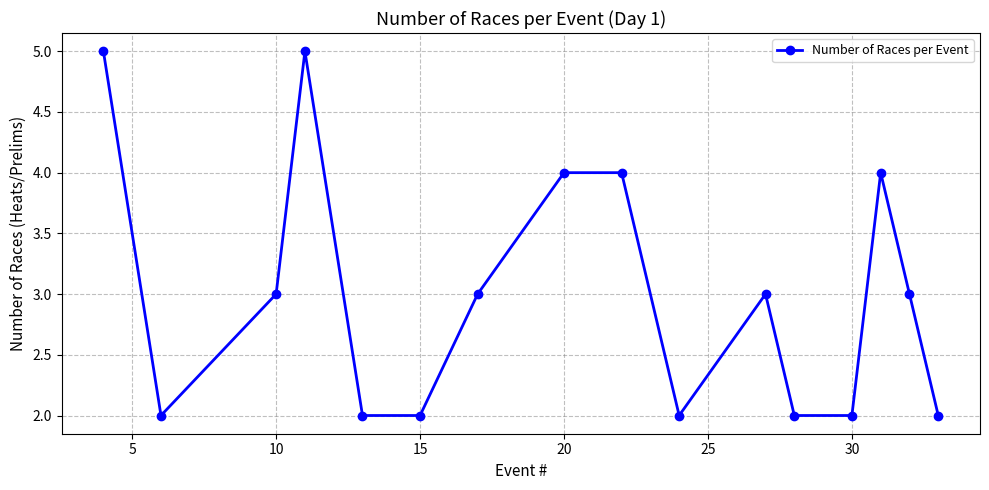

What is the difference between the maximum and minimum values?

3